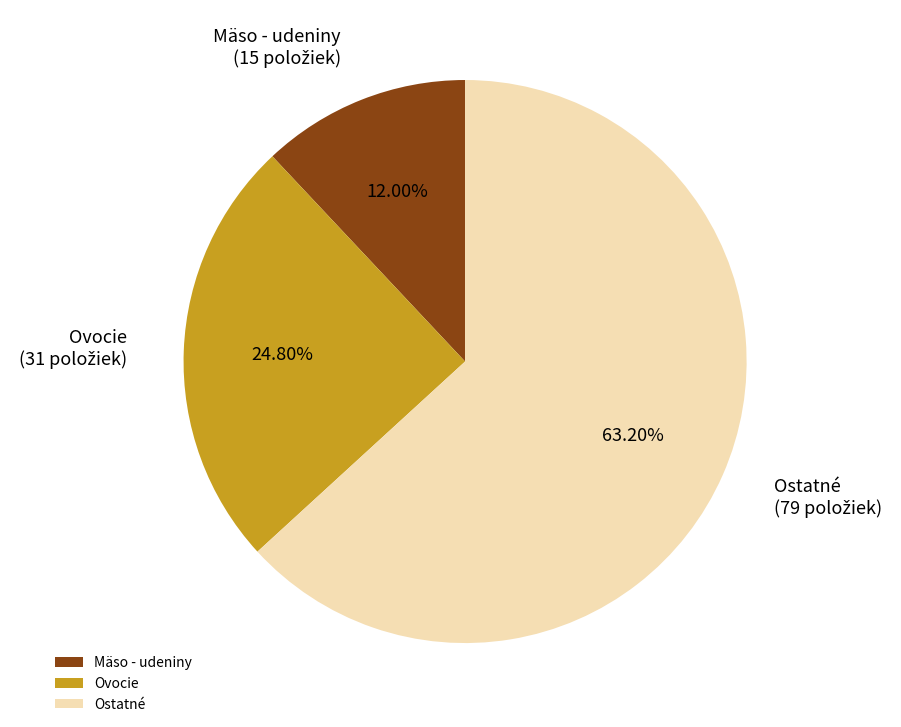

Do Ostatné and Ovocie together represent more than half of the pie?

Yes